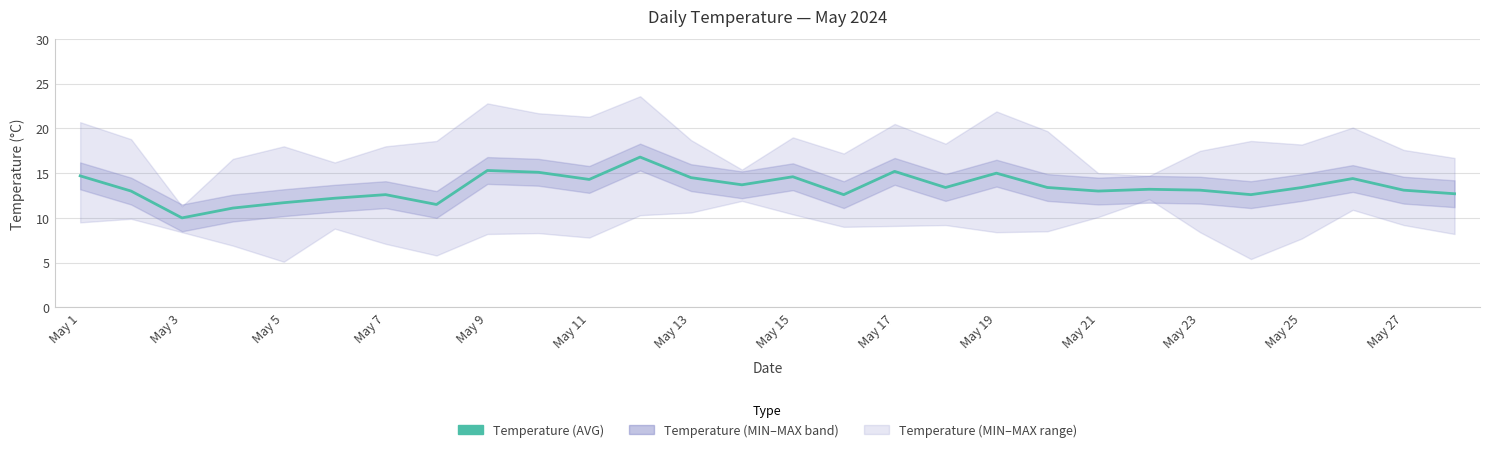

What is the difference between the maximum and minimum values?

6.8